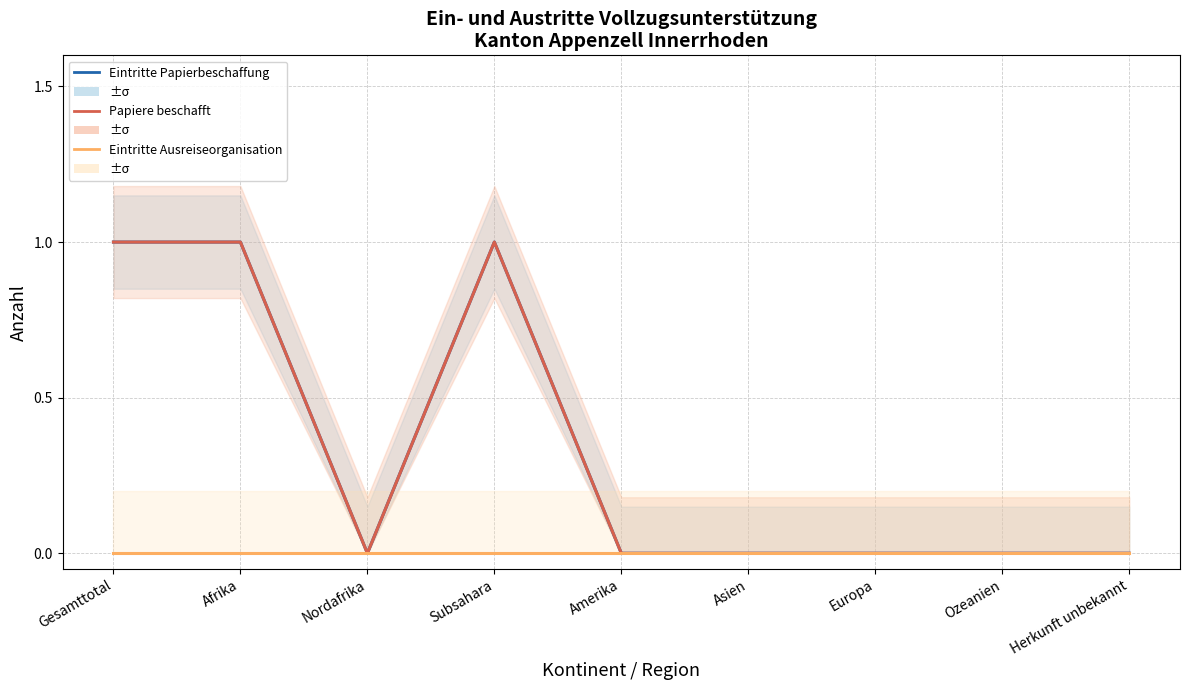

How many interior local peaks does the Eintritte Papierbeschaffung series have?

1